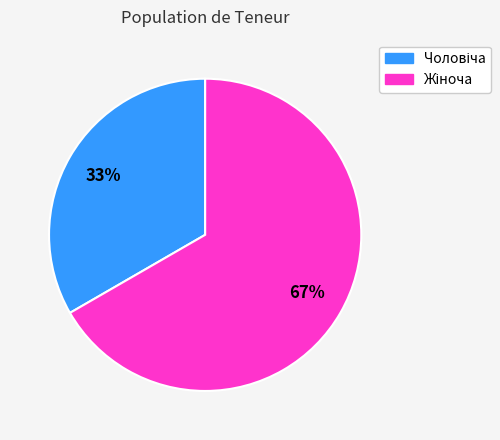

Is there a majority slice in this chart?

Yes